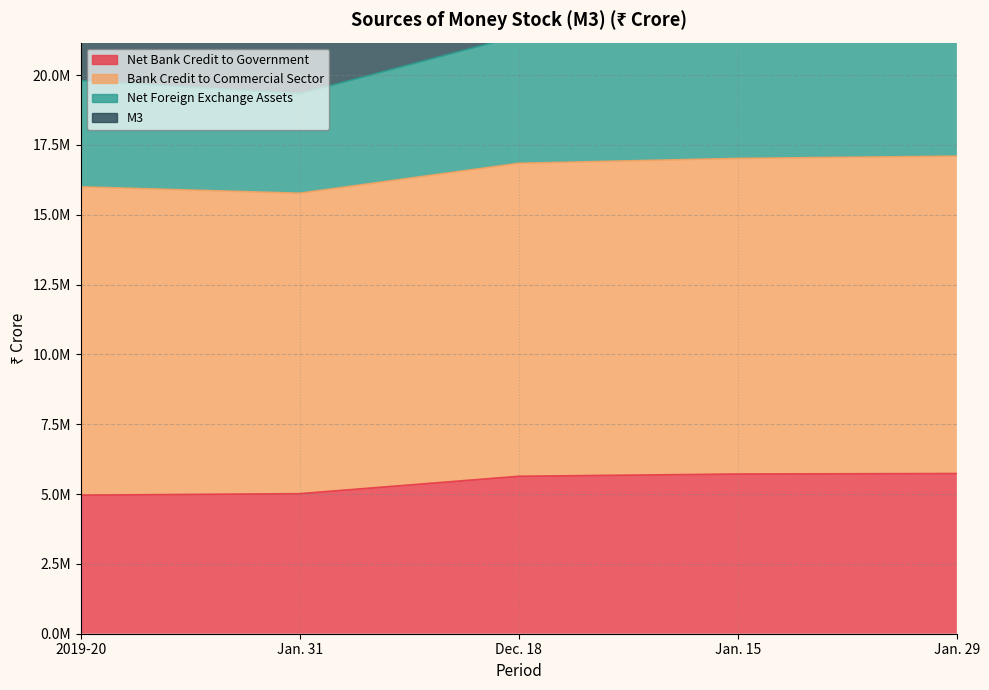

What is the label of the 5th point from the left?

Jan. 29